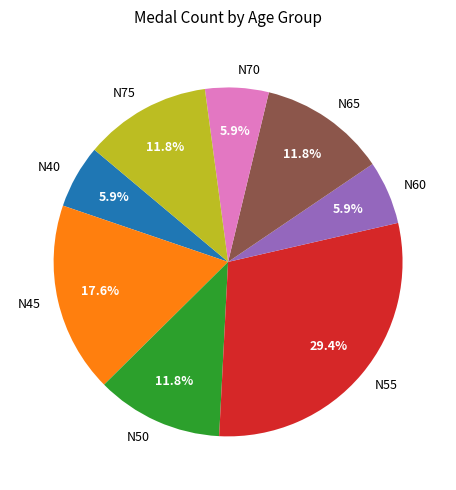

Is there a majority slice in this chart?

No